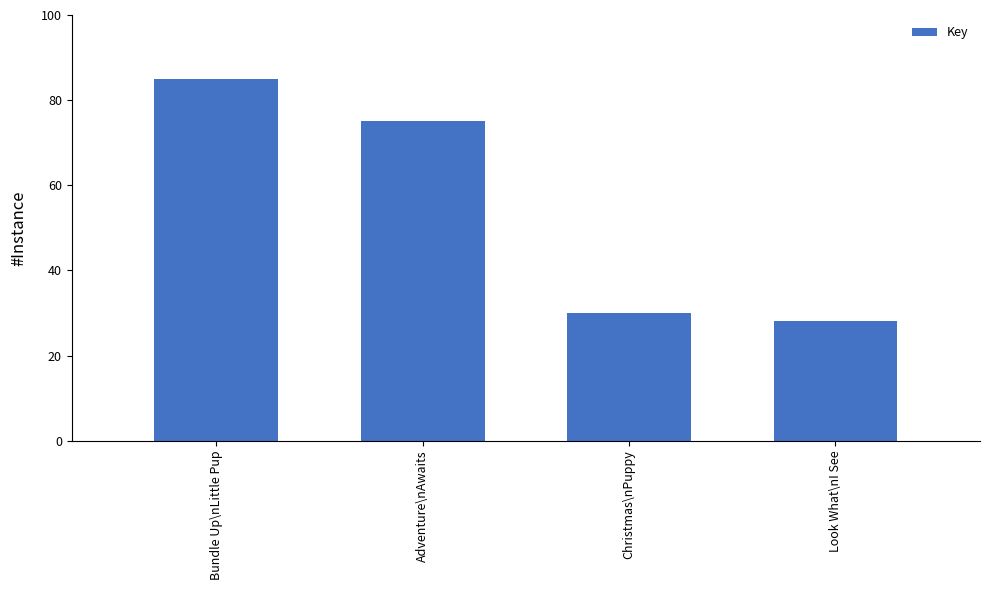

Reading right to left, extract all data points from this chart.

28	30	75	85